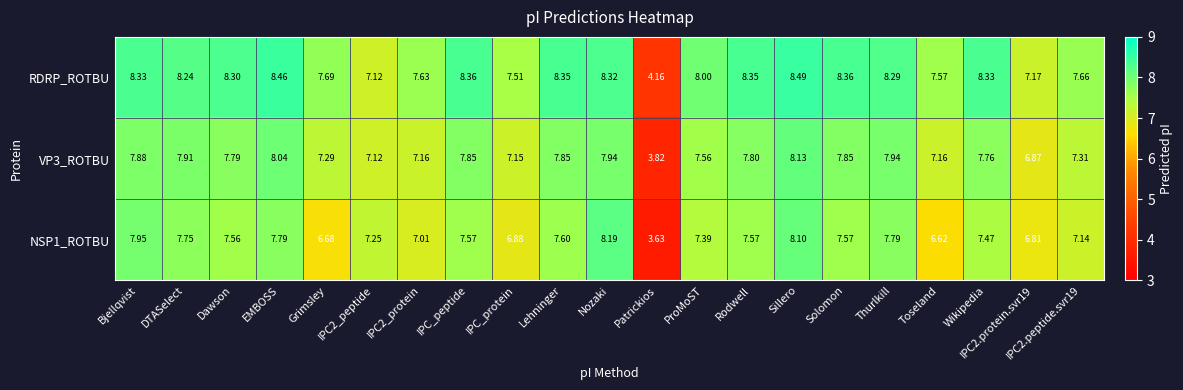

Rank the series by their average value, from lowest to highest.

NSP1_ROTBU, VP3_ROTBU, RDRP_ROTBU